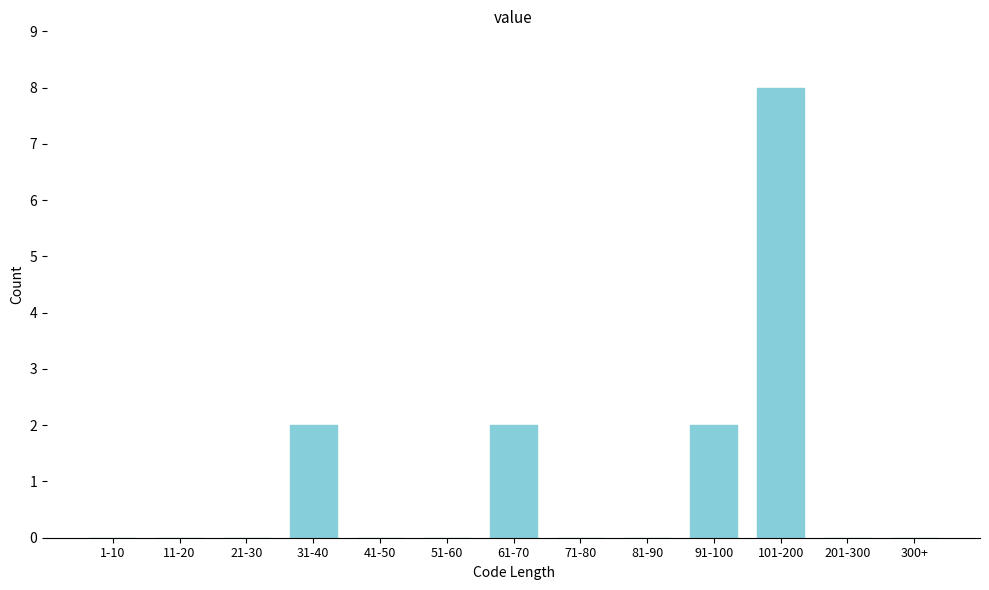

Reading right to left, extract all data points from this chart.

300+=0	201-300=0	101-200=8	91-100=2	81-90=0	71-80=0	61-70=2	51-60=0	41-50=0	31-40=2	21-30=0	11-20=0	1-10=0